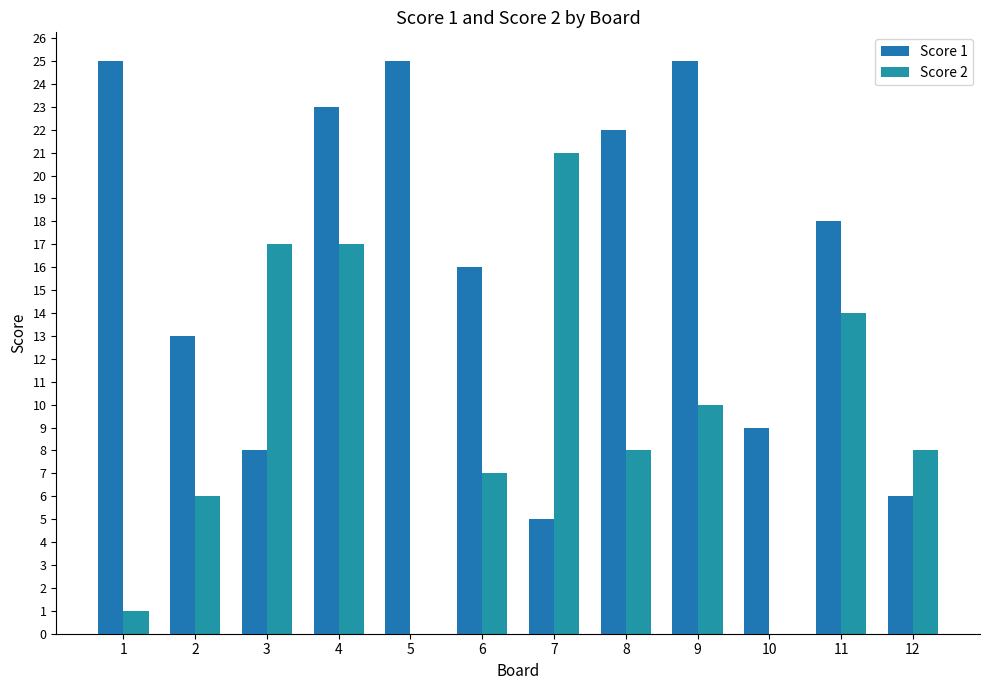

Which series has the largest total across all categories?

Score 1